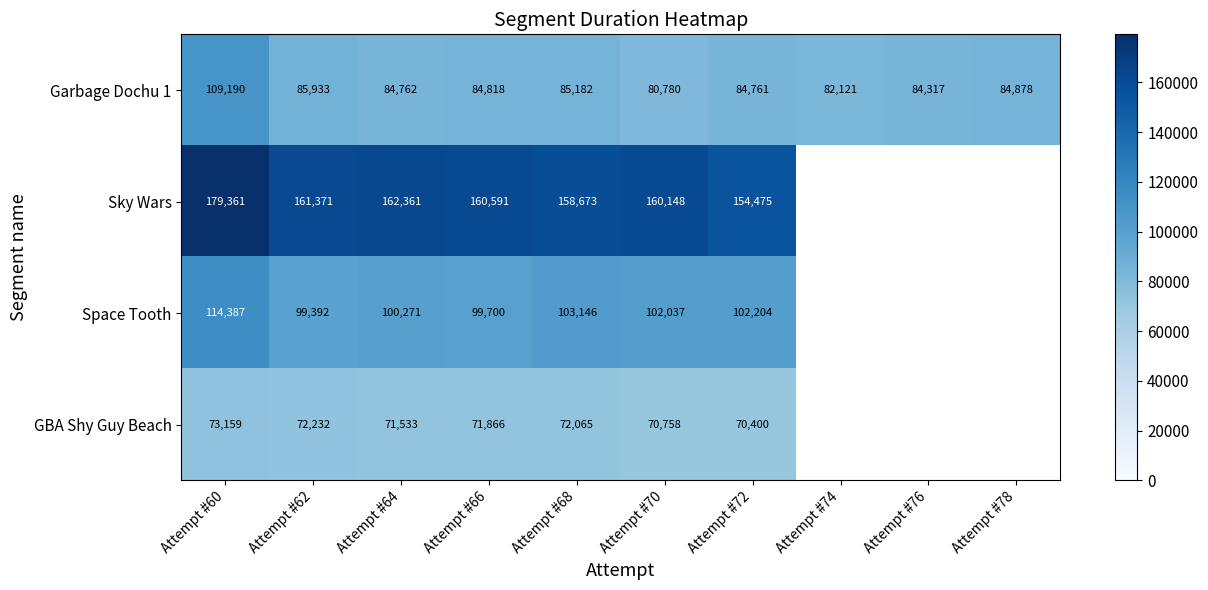

At which category is the sum across all series the highest?

Attempt #60